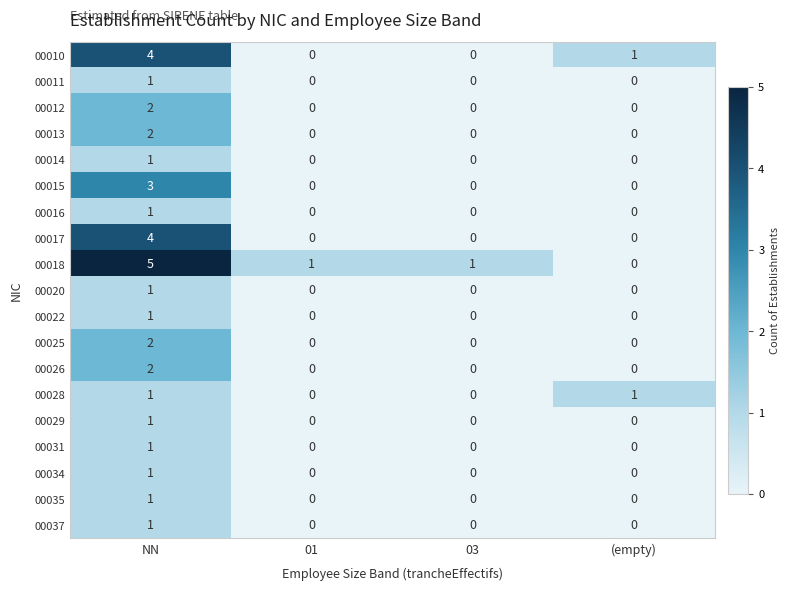

Count the 00013 values in the range 0 to 2.

4